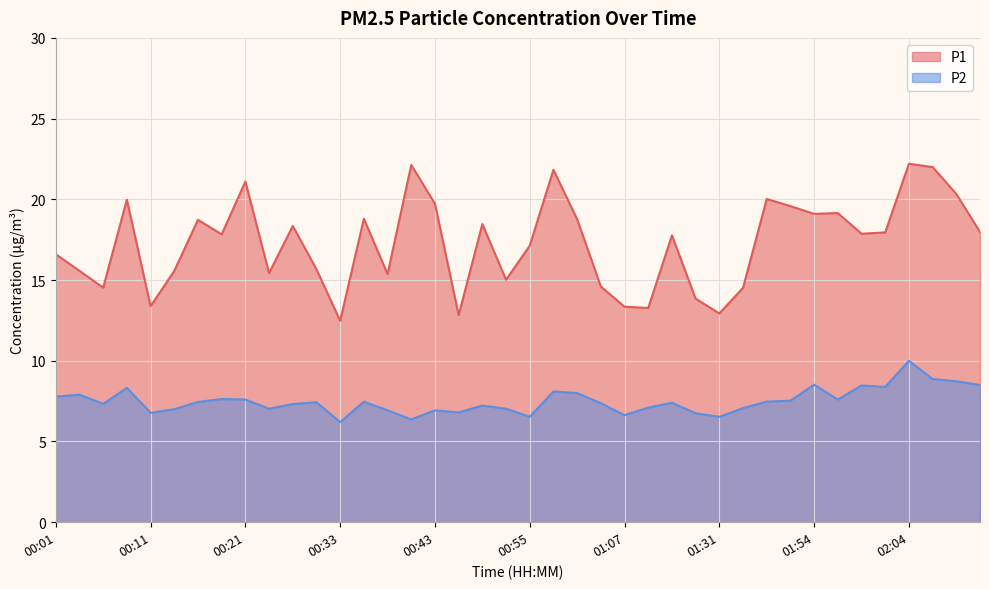

What is the label of the 17th point from the right?

01:05